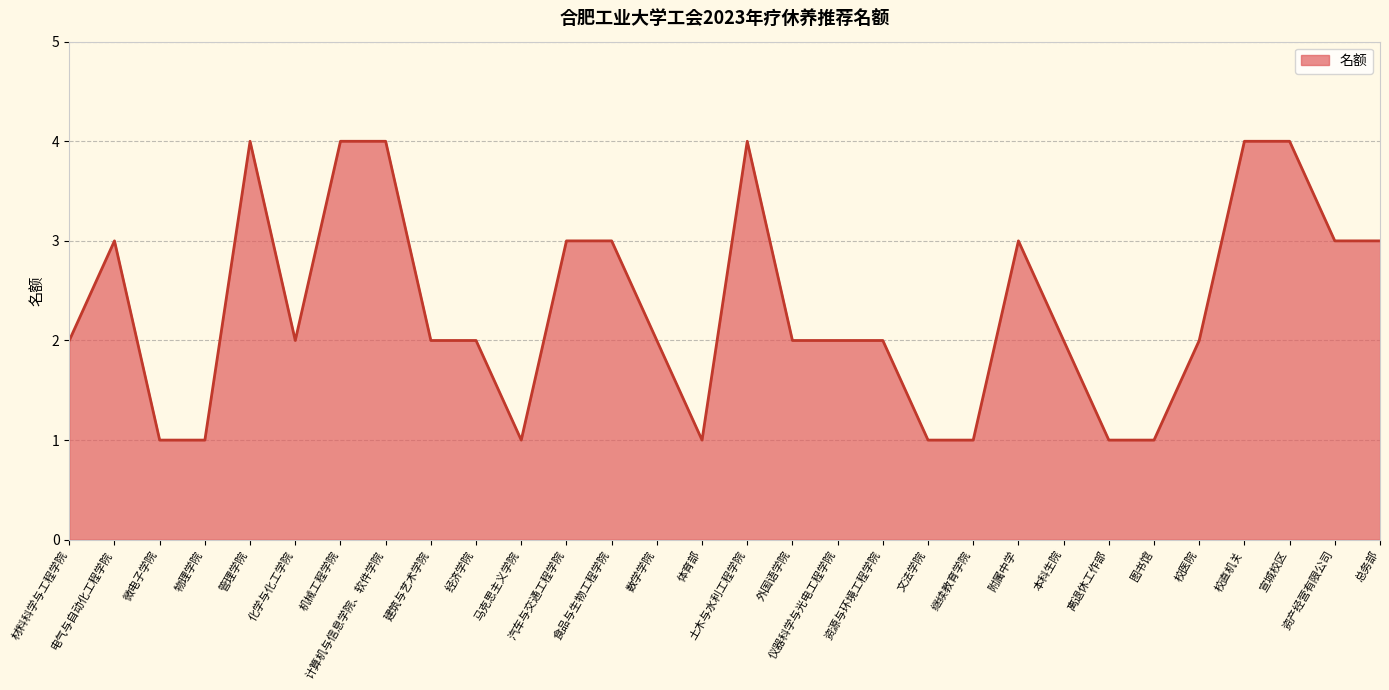

What position from the left is 食品与生物工程学院?

13